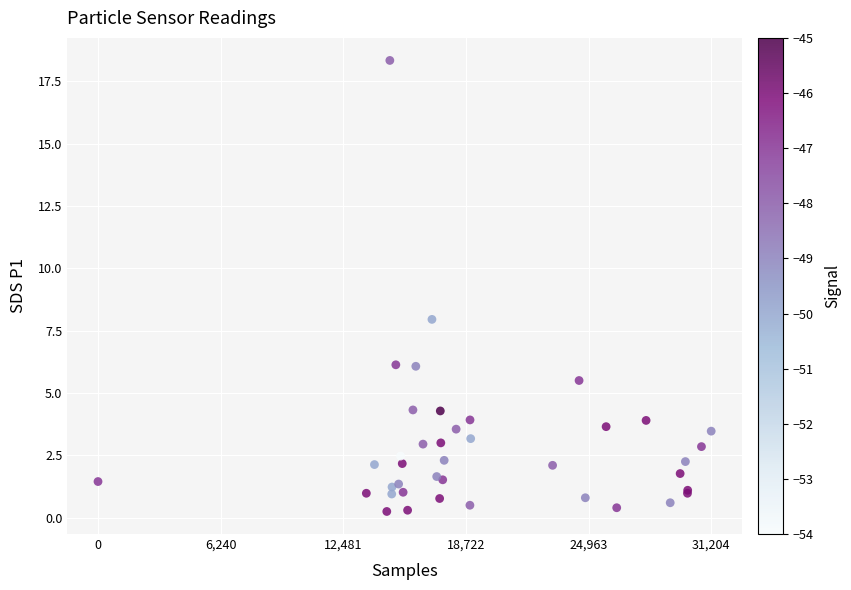

What Y value in the scatter plot is closest to 9?

8.0